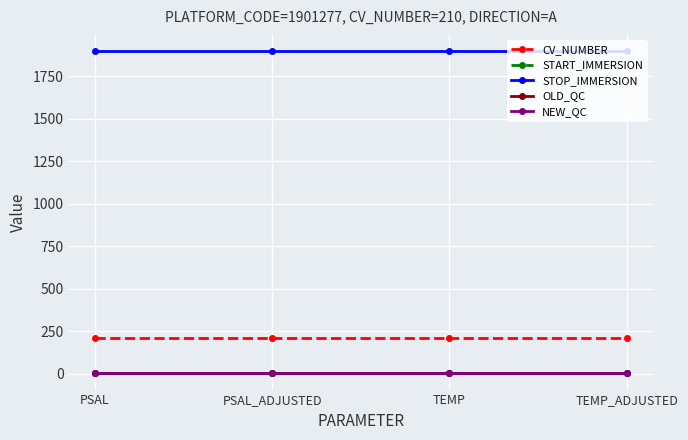

True or false: STOP_IMMERSION and OLD_QC cross at least once.

False